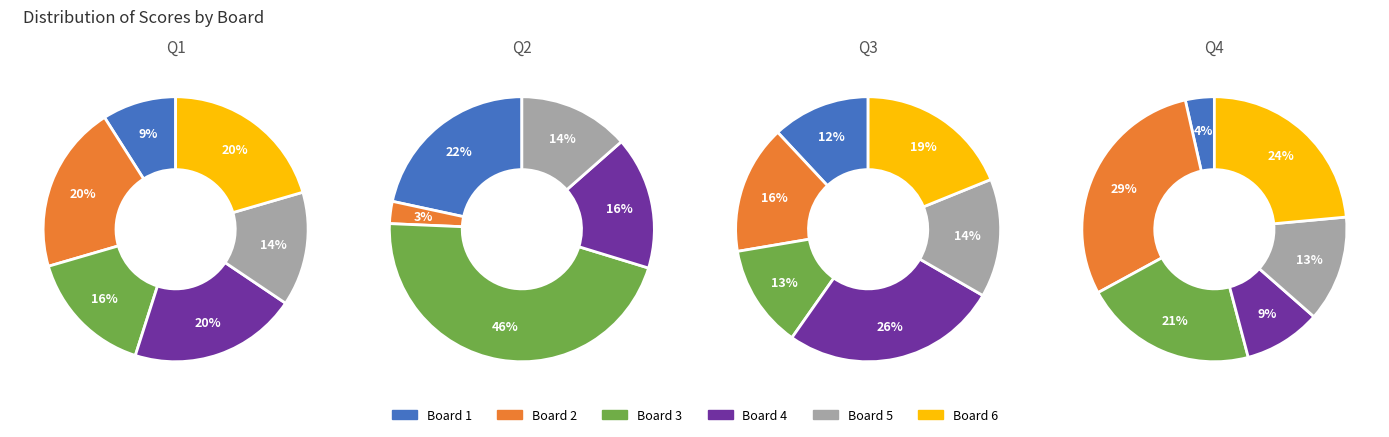

How many slices are in this pie chart?

6